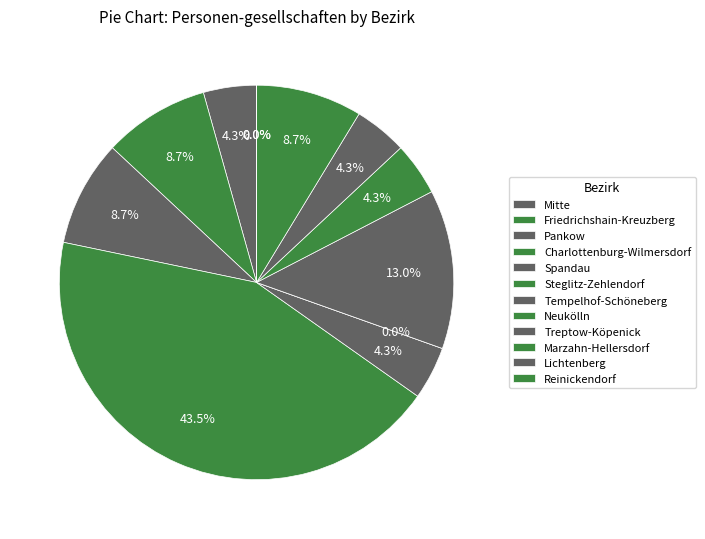

Is there a majority slice in this chart?

No